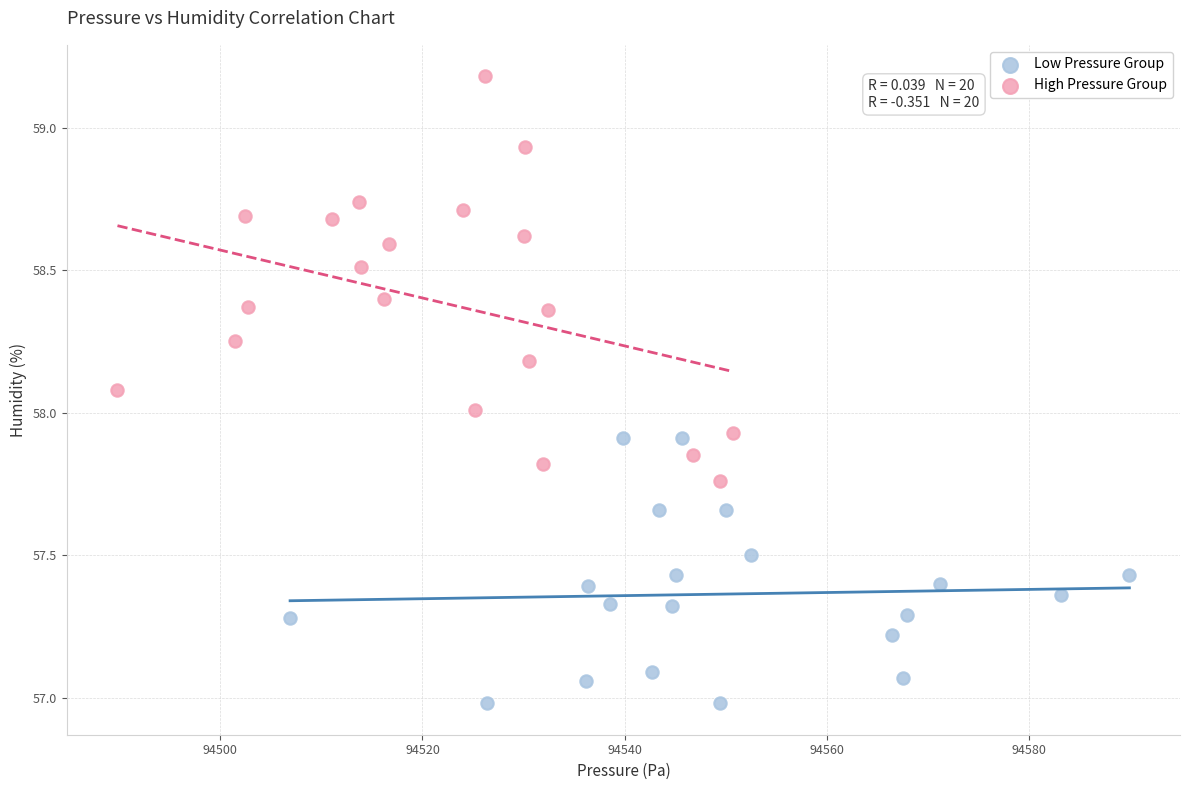

Which series contains the highest Y value?

High Pressure Group